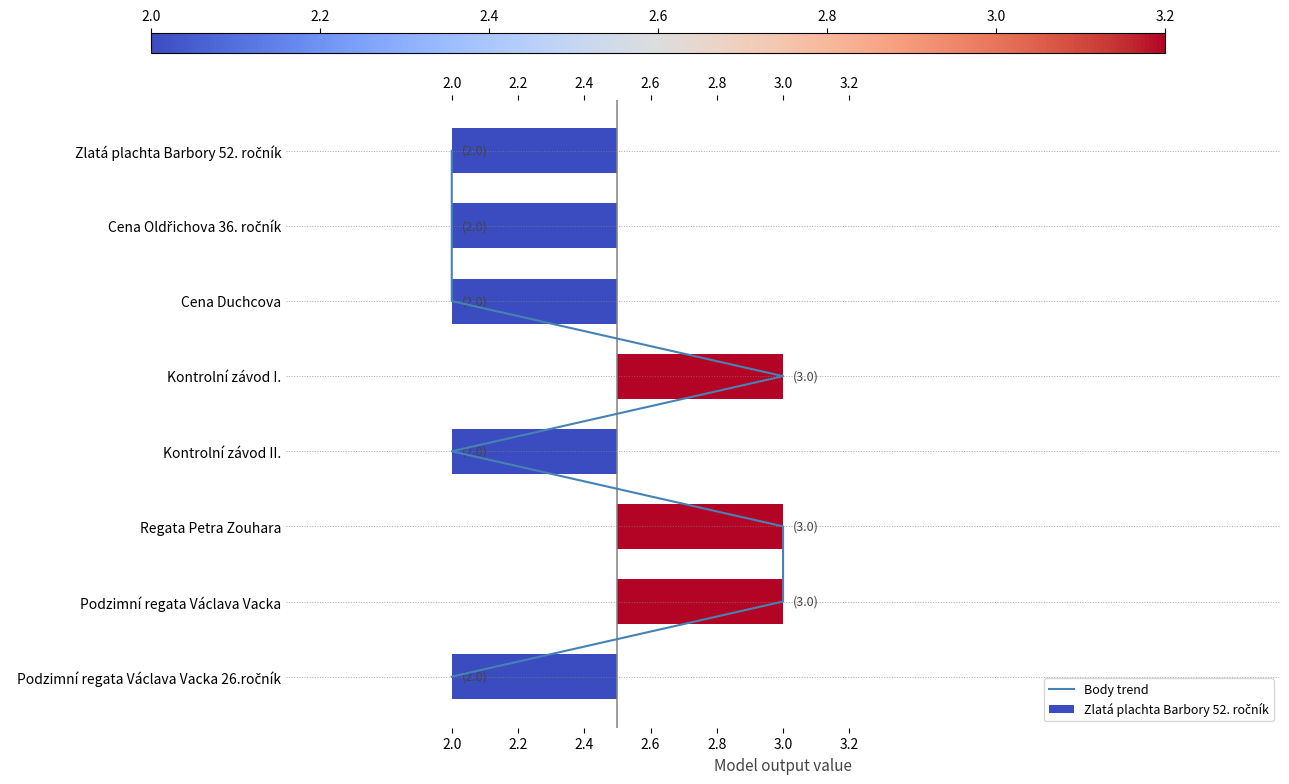

Are the bars horizontal?

Yes